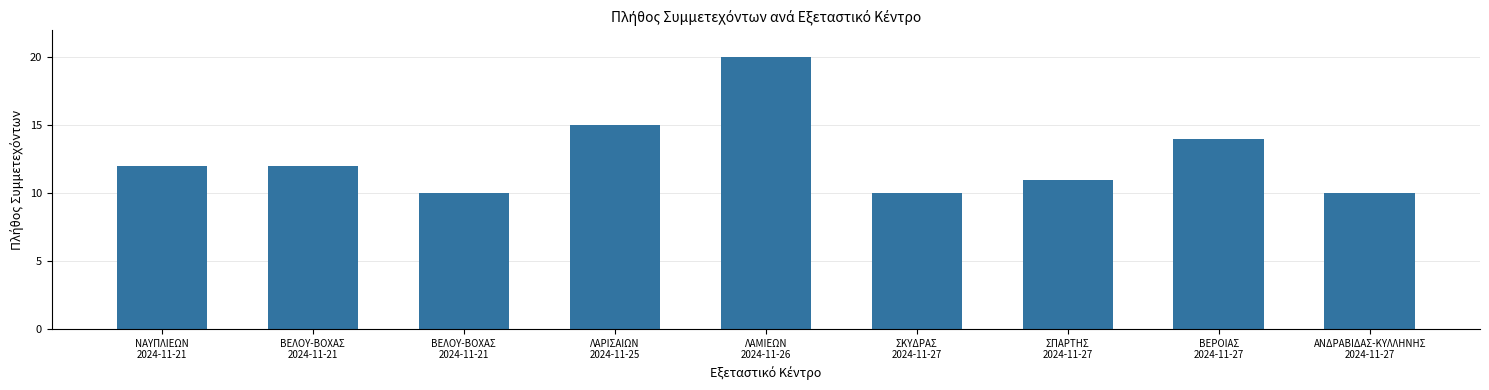

What is the change in value from ΛΑΜΙΕΩΝ
2024-11-26 to ΑΝΔΡΑΒΙΔΑΣ-ΚΥΛΛΗΝΗΣ
2024-11-27?

-10